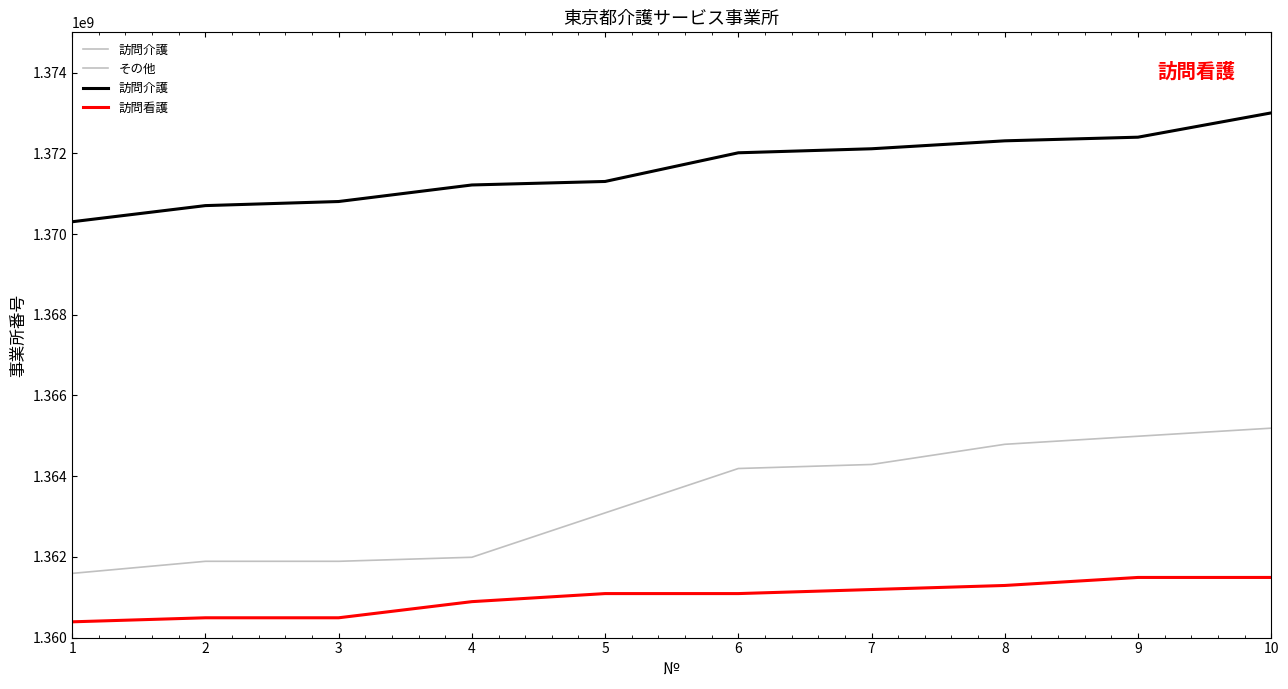

Rank the categories by 訪問介護 value from highest to lowest.

10, 9, 8, 7, 6, 5, 4, 3, 2, 1